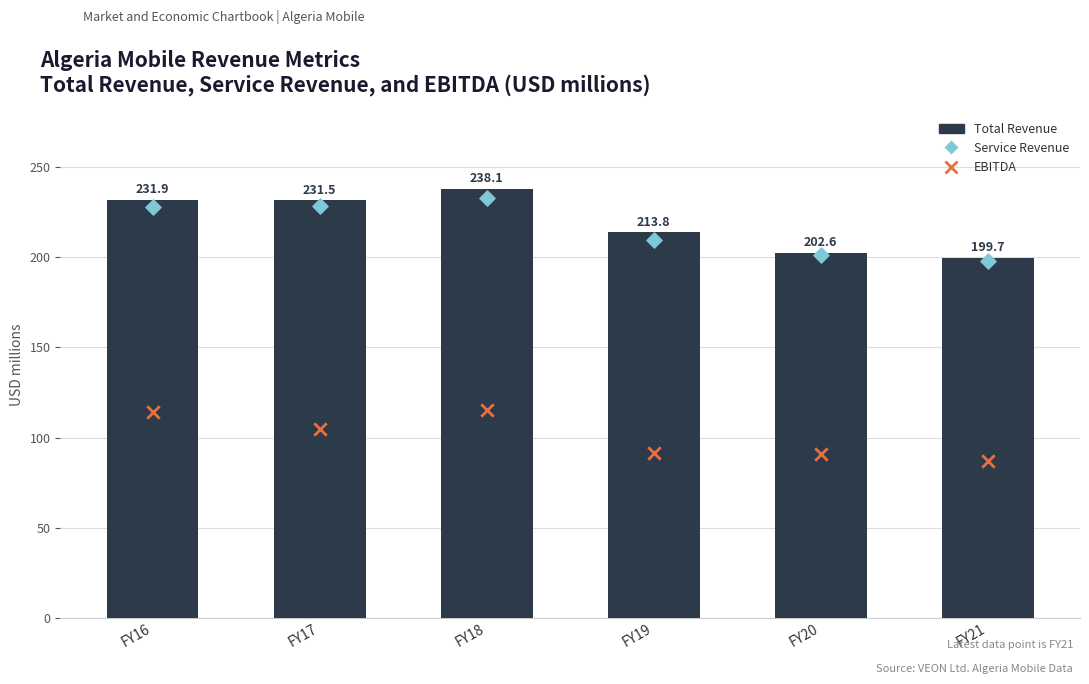

Which series has the largest Y range (max minus min)?

Total Revenue